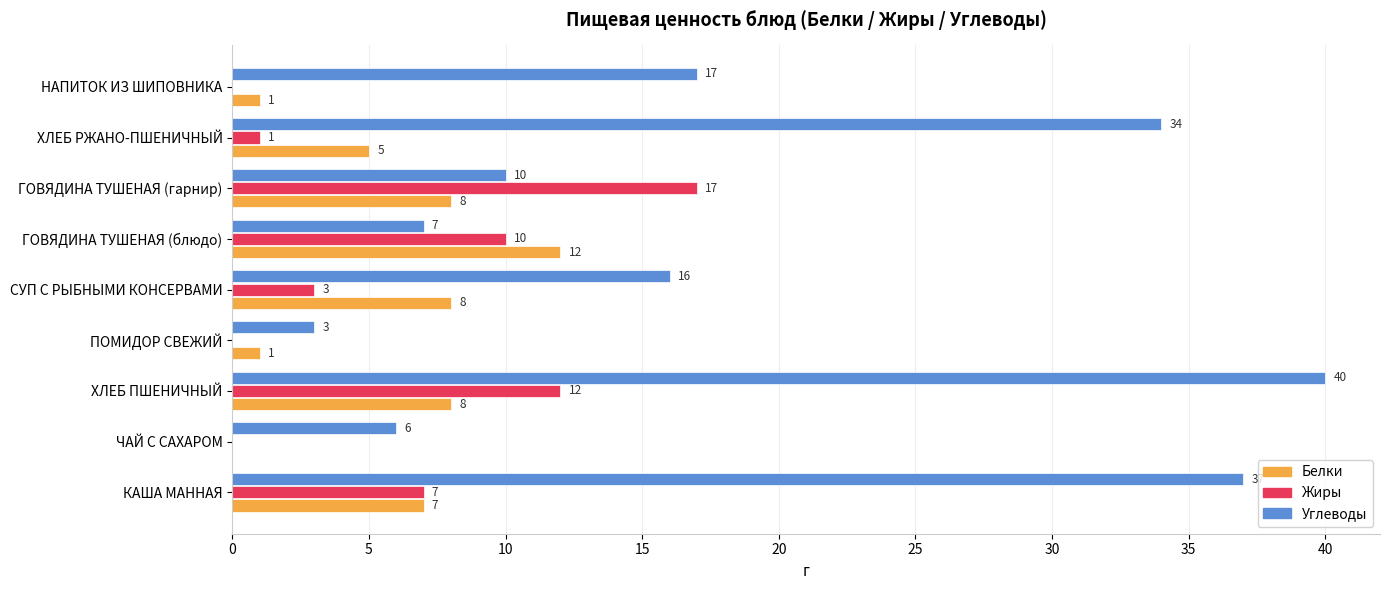

Is the value of Белки at СУП С РЫБНЫМИ КОНСЕРВАМИ greater than the value of Углеводы at ХЛЕБ РЖАНО-ПШЕНИЧНЫЙ?

No